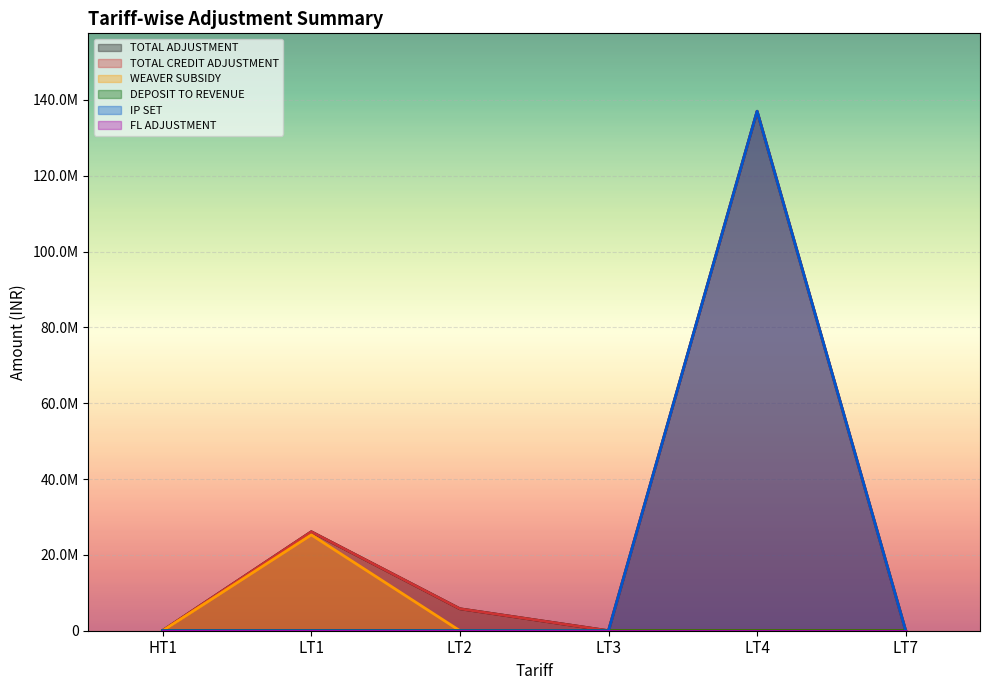

Which series changed the most between LT3 and LT4?

IP SET